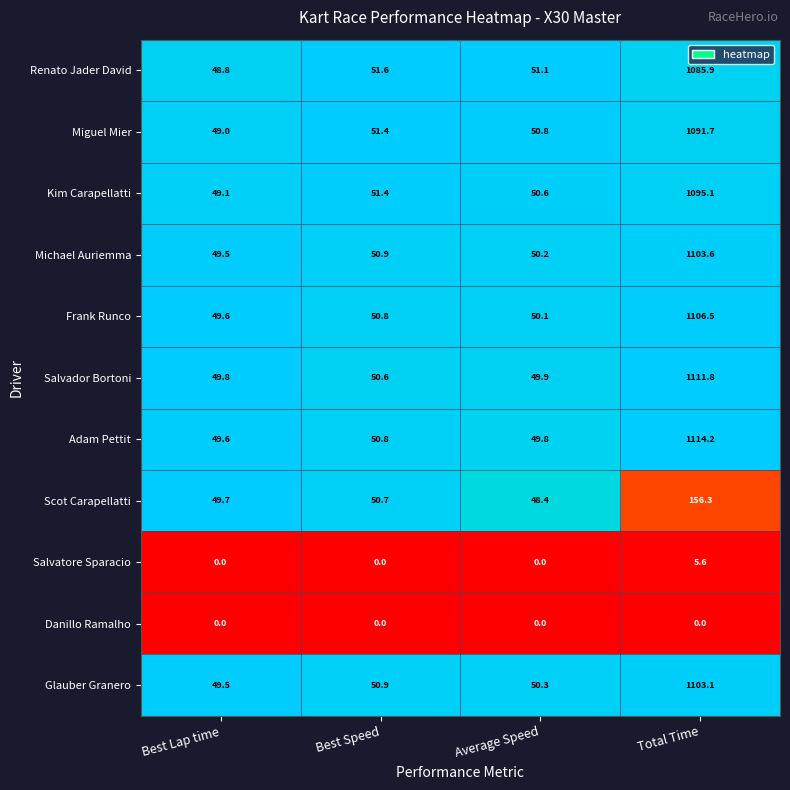

Between Best Speed and Total Time, which series saw the biggest shift?

Adam Pettit